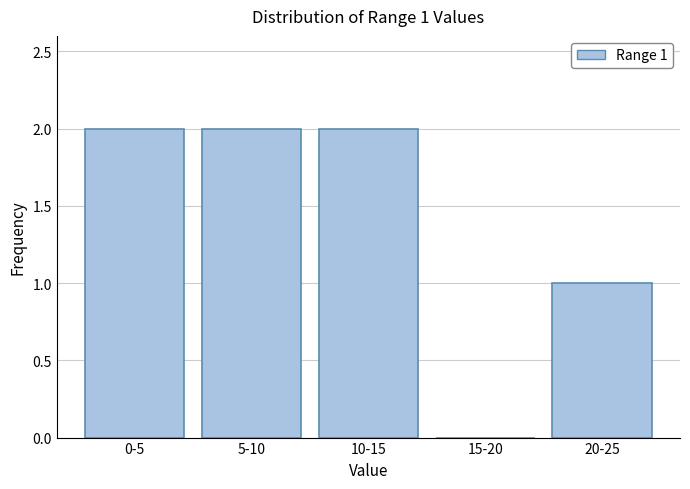

Reading right to left, extract all data points from this chart.

20-25=1	15-20=0	10-15=2	5-10=2	0-5=2